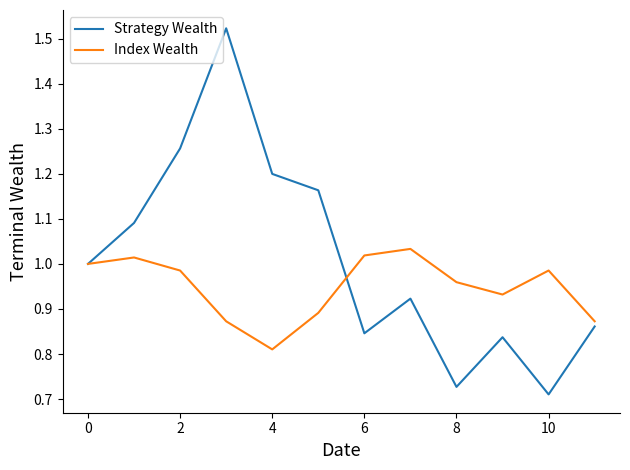

Rank the series by their average value, from lowest to highest.

Index Wealth, Strategy Wealth